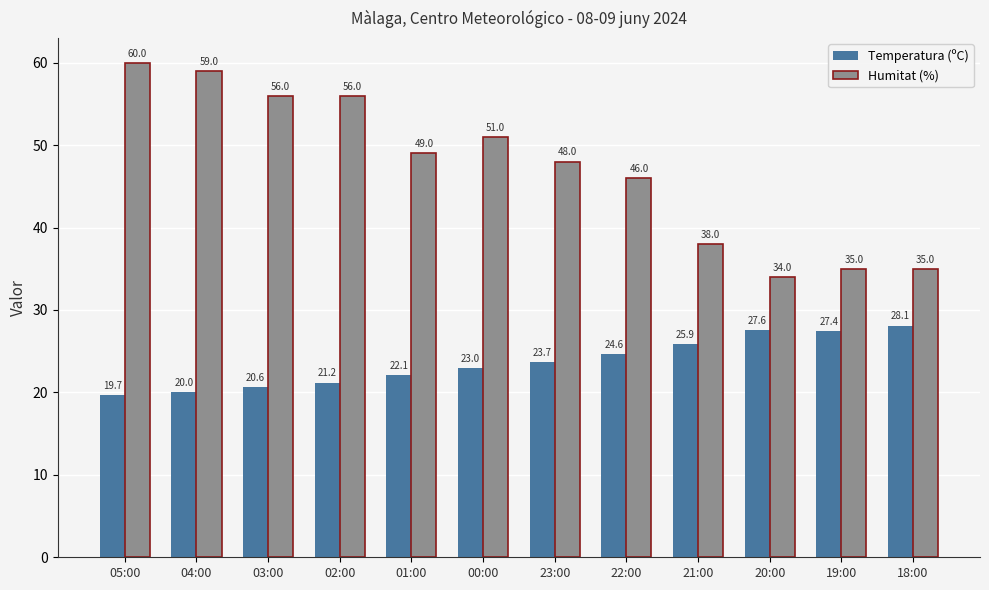

The Humitat (%) series shows 27.6 at 03:00. True or false?

False